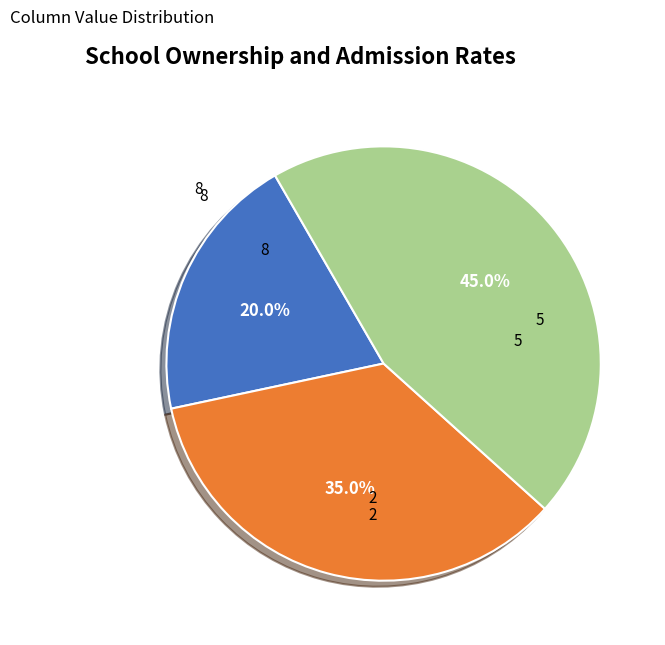

Is the sum of 8 and 2 greater than half?

Yes